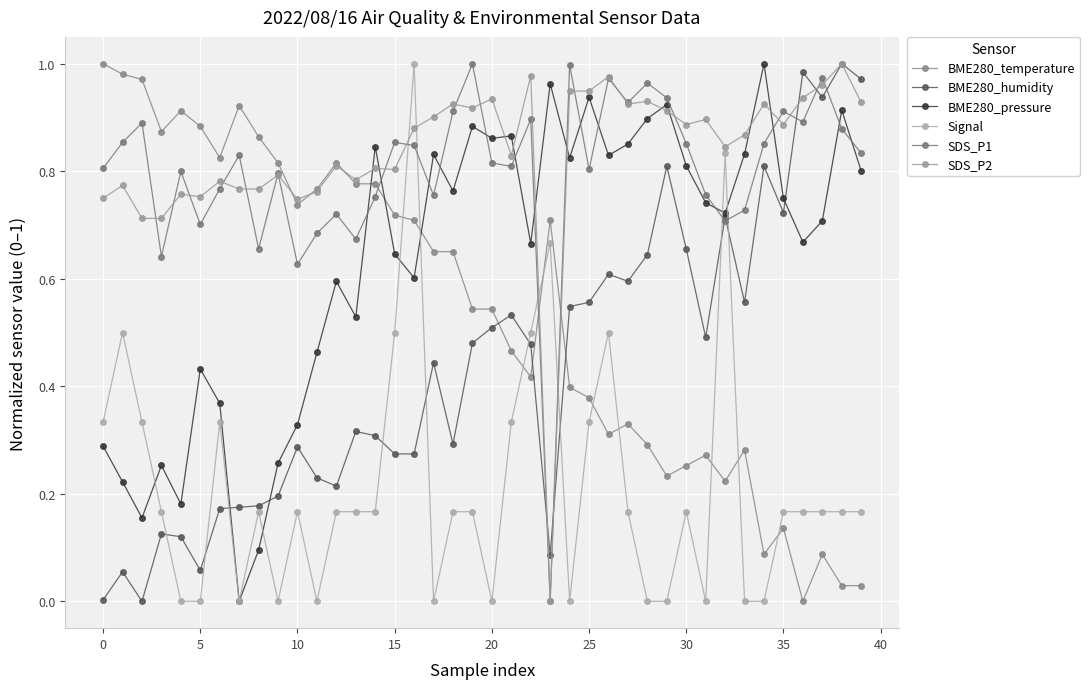

What are all the series names shown in the legend?

BME280_temperature, BME280_humidity, BME280_pressure, Signal, SDS_P1, SDS_P2